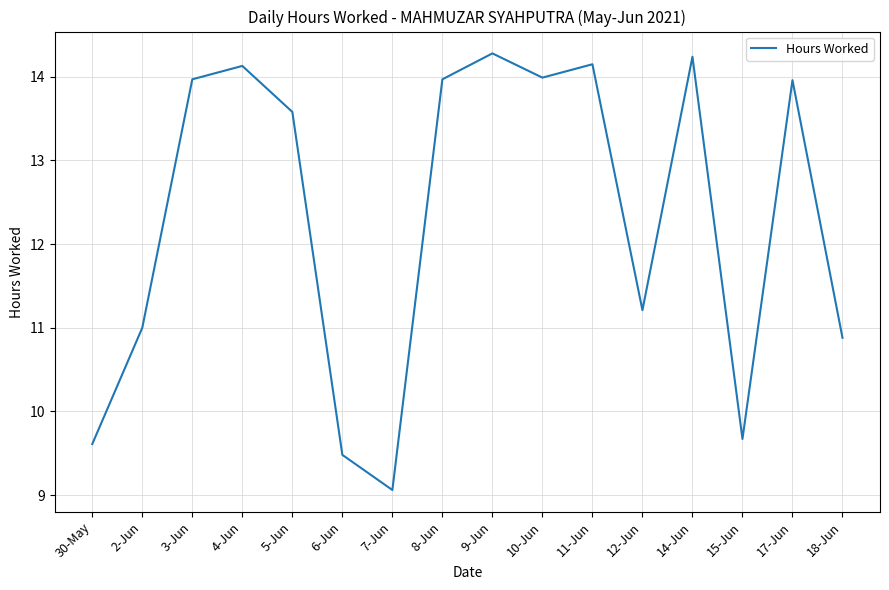

How many values are below 13?

7